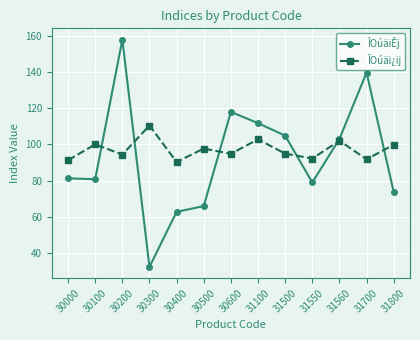

At which category is the sum across all series the highest?

30200